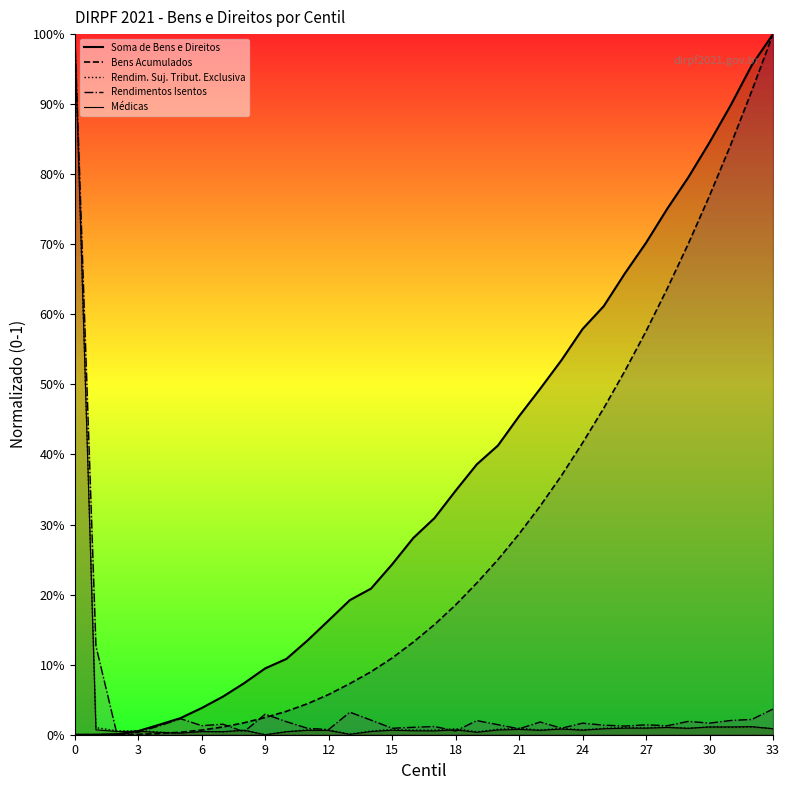

Which label corresponds to the smallest value in the chart?

9